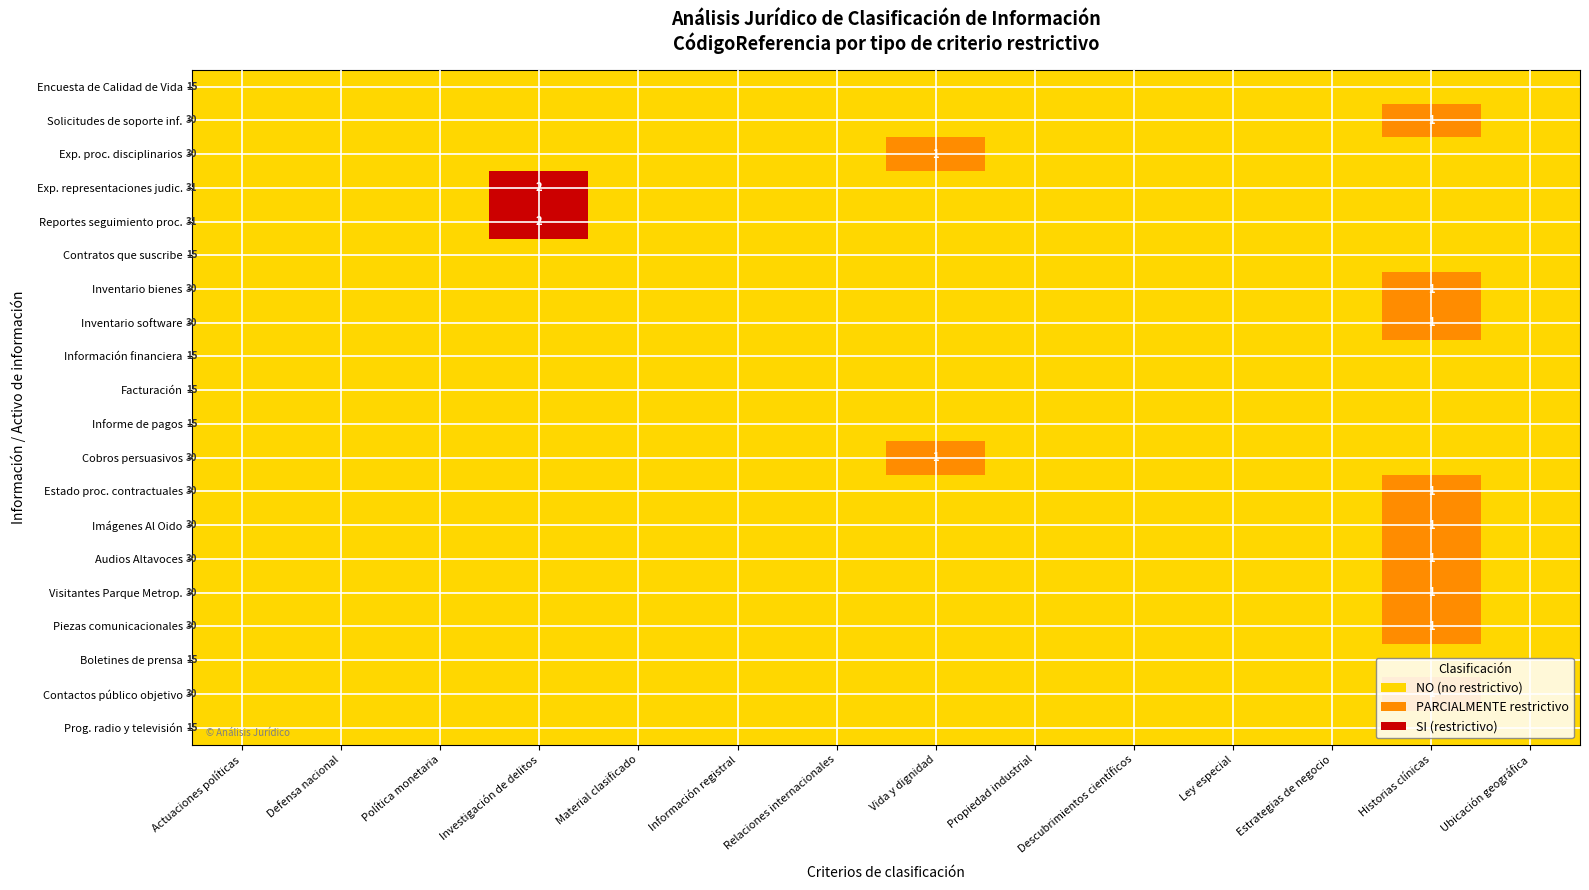

True or false: Reportes seguimiento proc. has a value of 31 at Actuaciones políticas.

True